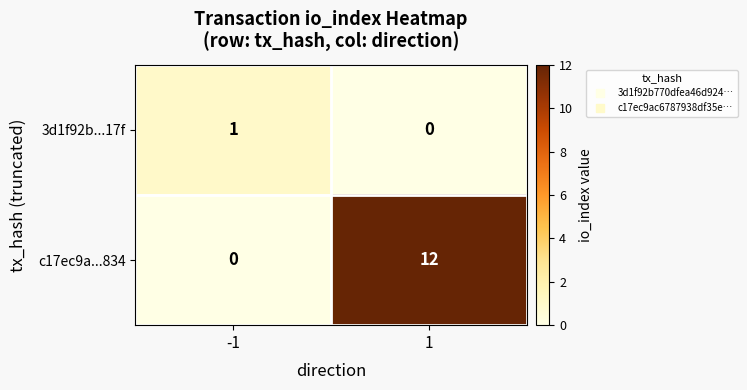

Is it true that 3d1f92b...17f equals 2 at -1?

False